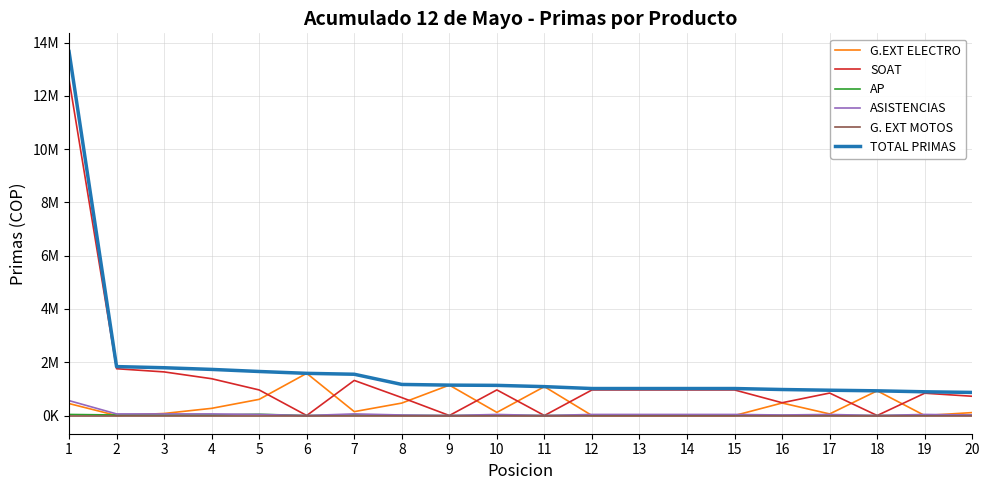

What are all the series names shown in the legend?

G.EXT ELECTRO, SOAT, AP, ASISTENCIAS, G. EXT MOTOS, TOTAL PRIMAS